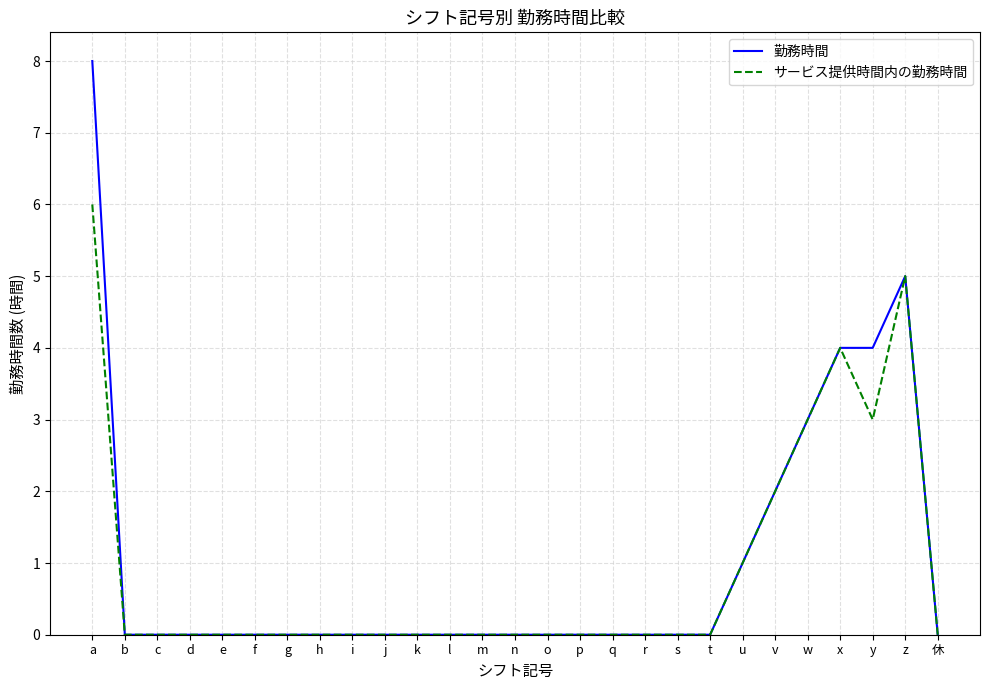

Rank the series by their maximum value, from lowest to highest.

サービス提供時間内の勤務時間, 勤務時間